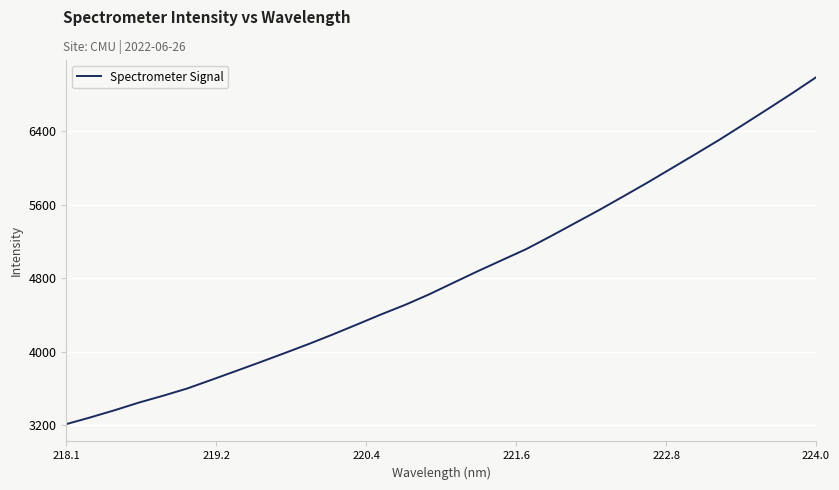

What is the difference between the maximum and minimum values?

3773.0